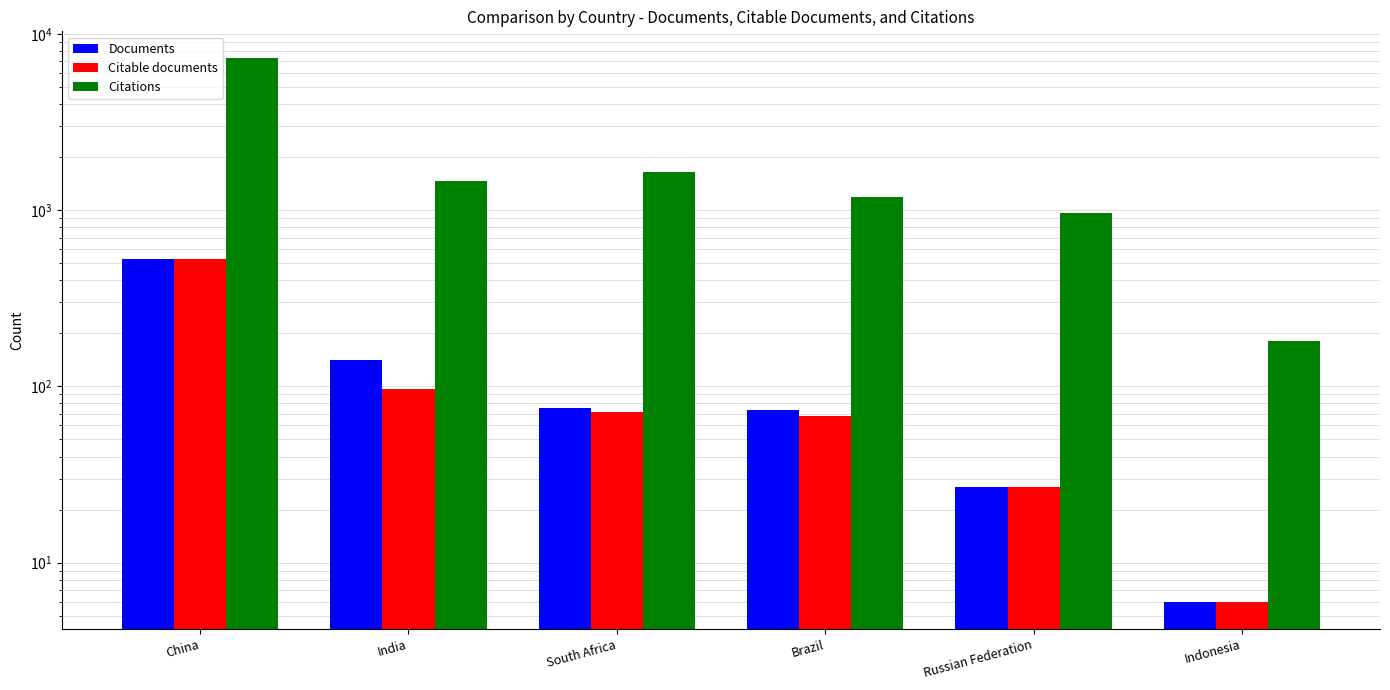

How many categories are shown in the chart?

6